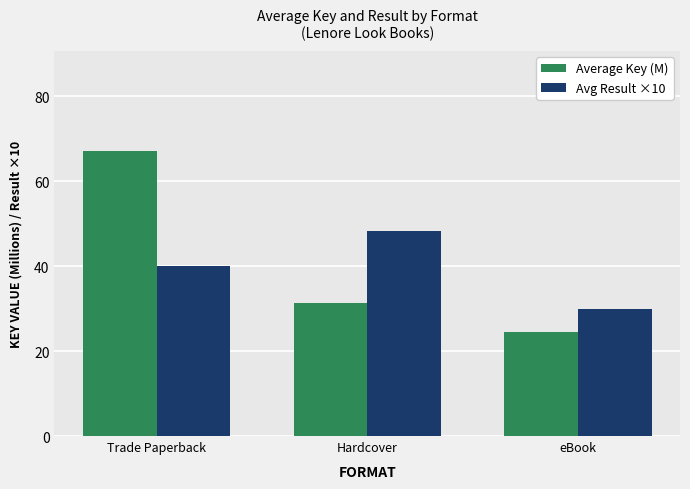

What is the sum of the Average Key (M) values at eBook and Trade Paperback?

91.7